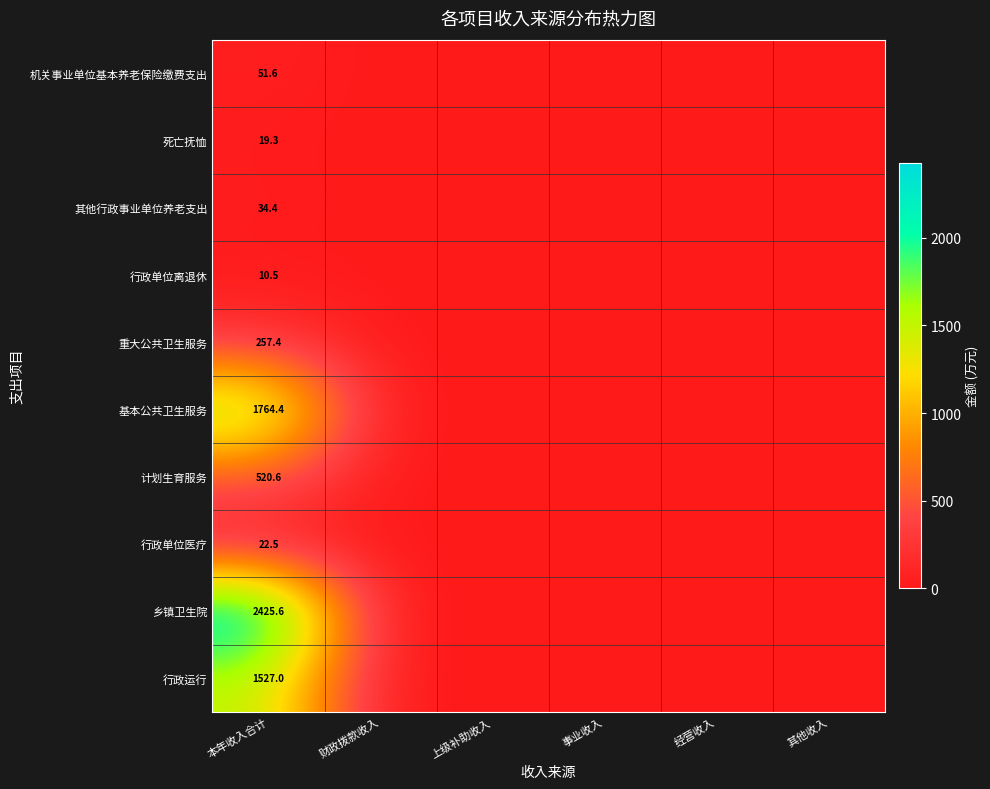

What is the difference between the highest and lowest values at 本年收入合计?

2415.1